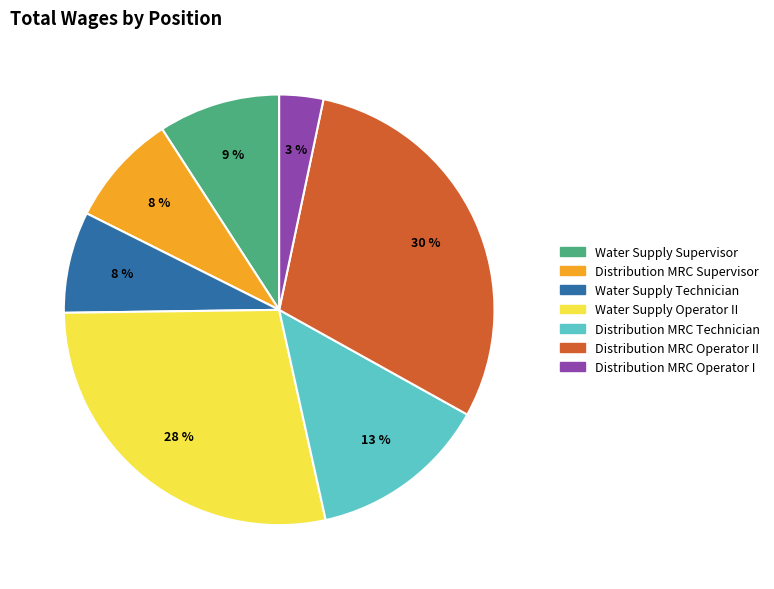

To the nearest percent, what is the average slice percentage?

14%